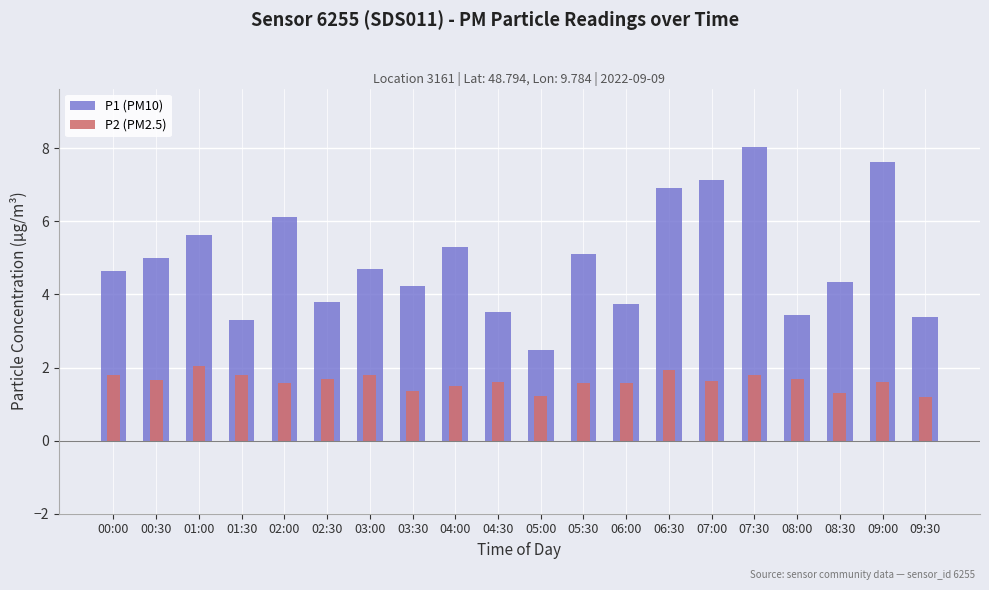

Does the chart contain any negative values?

No